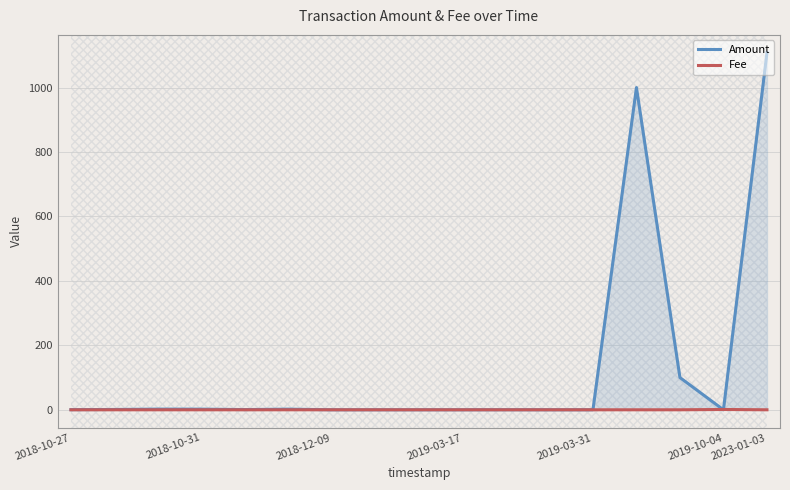

Which series has the largest total across all categories?

Amount